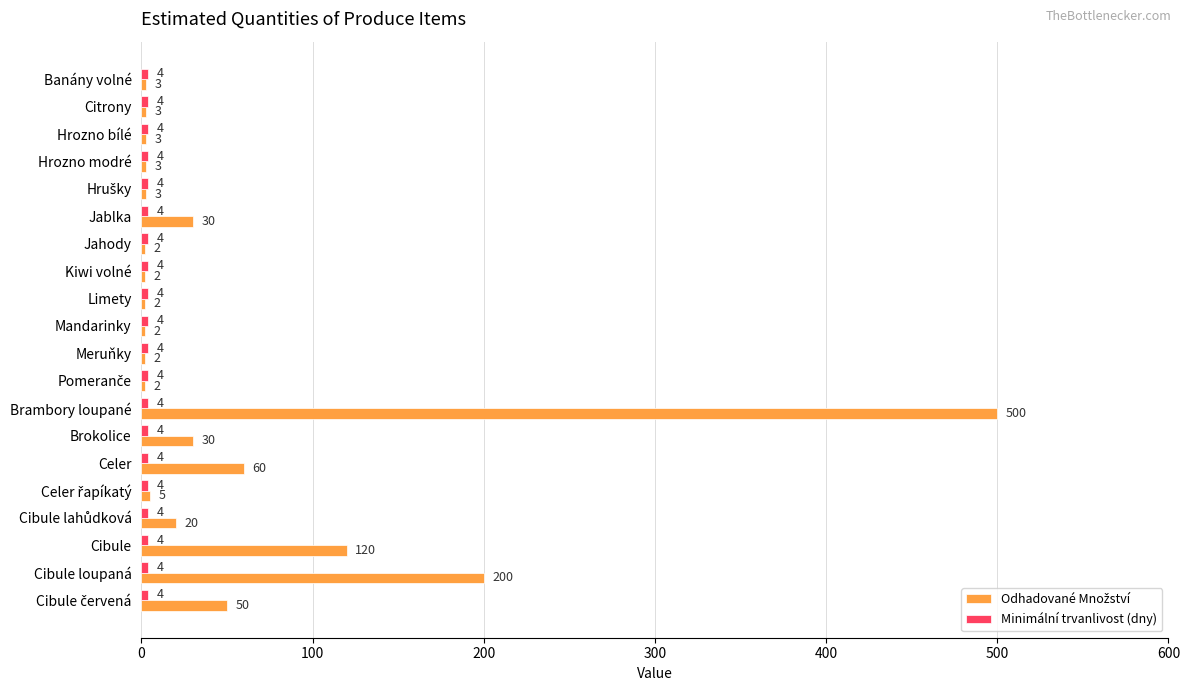

At which category is the sum across all series the highest?

Brambory loupané